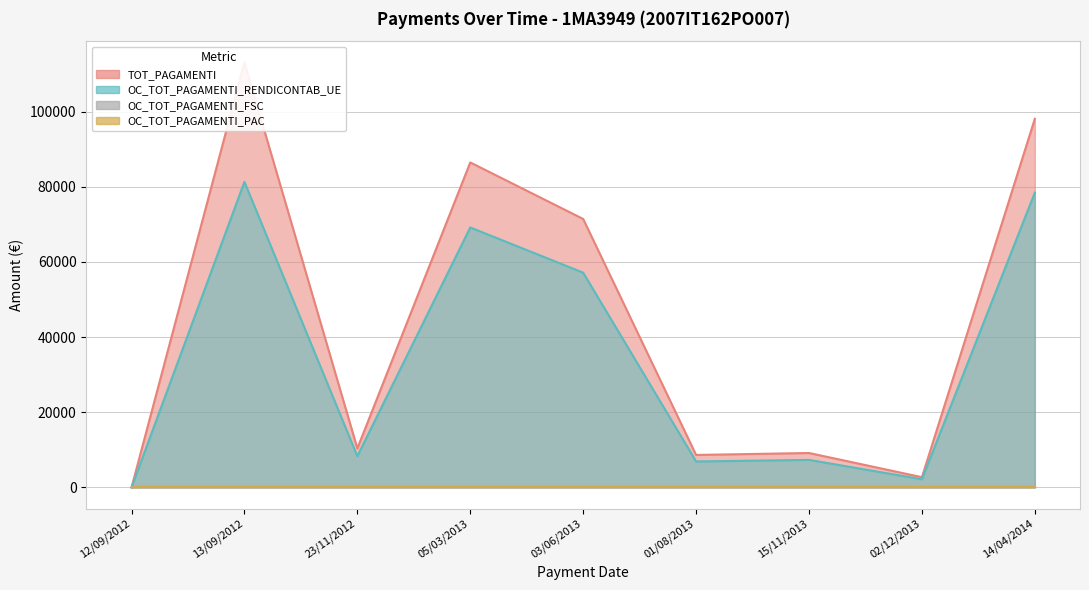

True or false: OC_TOT_PAGAMENTI_RENDICONTAB_UE and TOT_PAGAMENTI cross at least once.

False